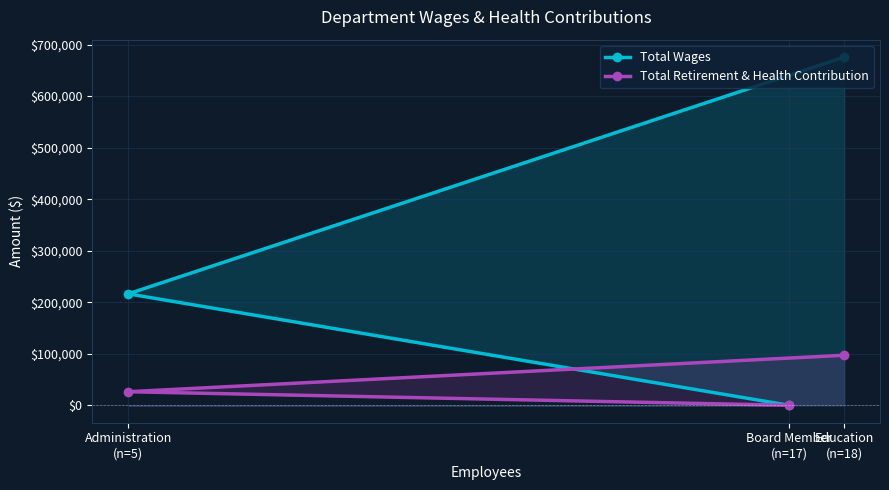

How many lines are shown in the chart?

2